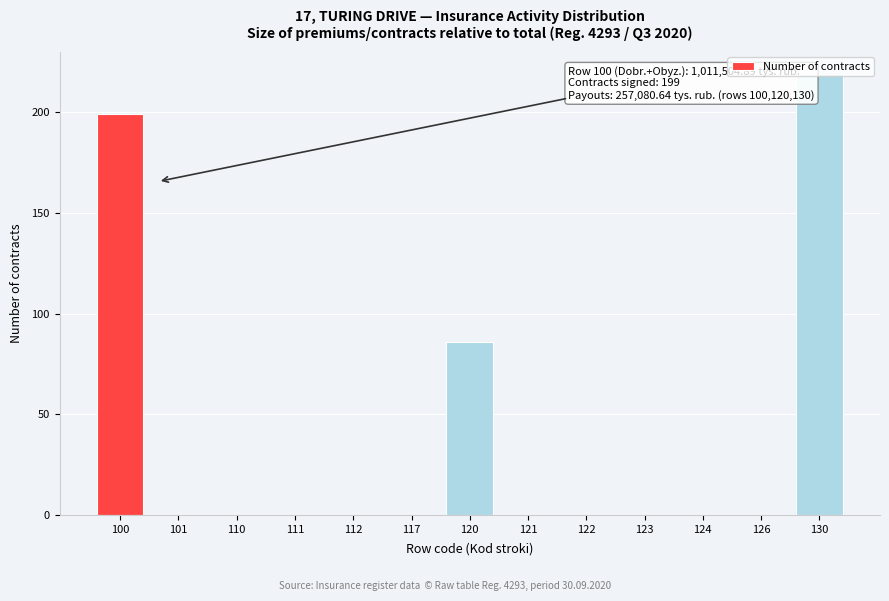

What is the sum of all values?

504